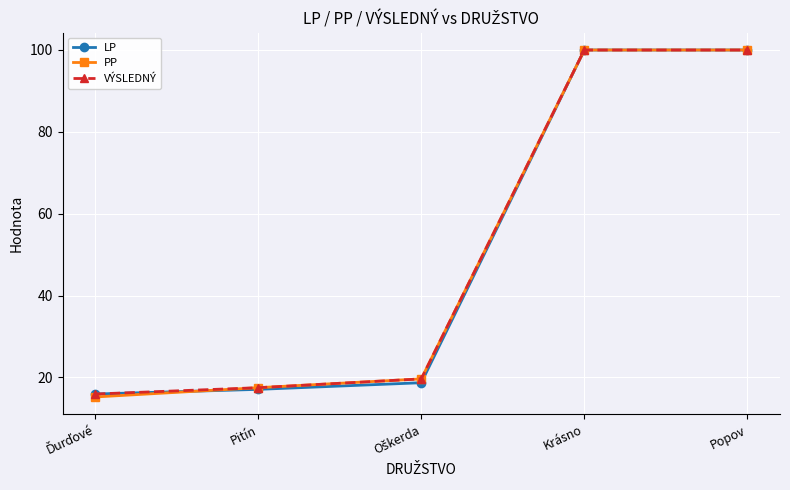

What is the value of the PP point at the 4th from the left?

100.0